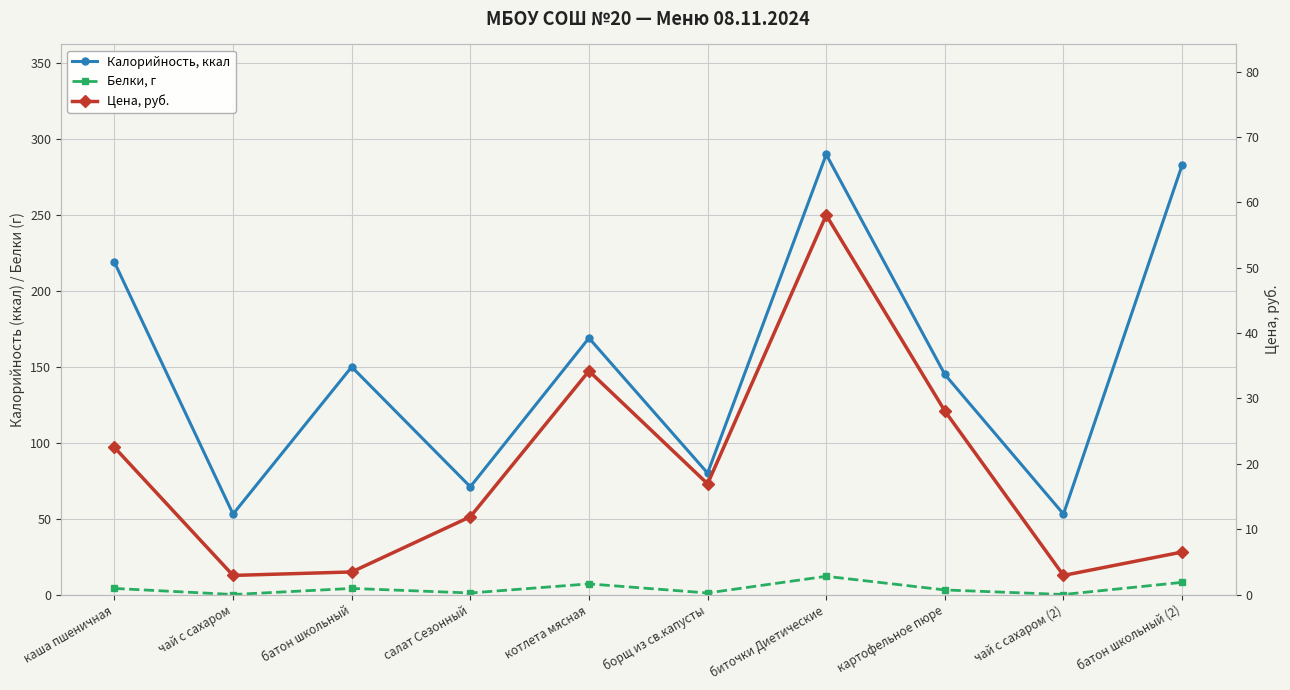

Reading left to right, transcribe all the data shown in this chart.

Калорийность, ккал: каша пшеничная=219.0	чай с сахаром=53.0	батон школьный=150.0	салат Сезонный=71.0	котлета мясная=169.0	борщ из св.капусты=80.0	биточки Диетические=290.0	картофельное пюре=145.0	чай с сахаром (2)=53.0	батон школьный (2)=283.0
Белки, г: каша пшеничная=4.0	чай с сахаром=0.0	батон школьный=4.0	салат Сезонный=1.0	котлета мясная=7.0	борщ из св.капусты=1.0	биточки Диетические=12.0	картофельное пюре=3.0	чай с сахаром (2)=0.0	батон школьный (2)=8.0
Цена, руб.: каша пшеничная=22.5	чай с сахаром=2.9	батон школьный=3.5	салат Сезонный=11.9	котлета мясная=34.2	борщ из св.капусты=16.9	биточки Диетические=58.1	картофельное пюре=28.1	чай с сахаром (2)=2.9	батон школьный (2)=6.5